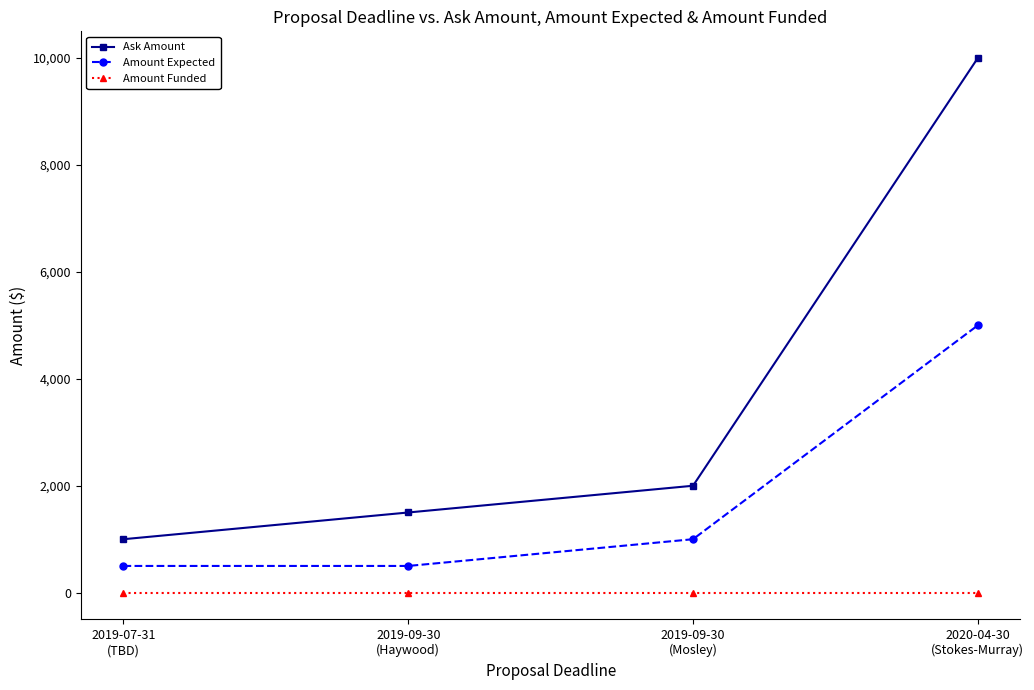

The Ask Amount series shows 1500 at 2019-09-30
(Haywood). True or false?

True